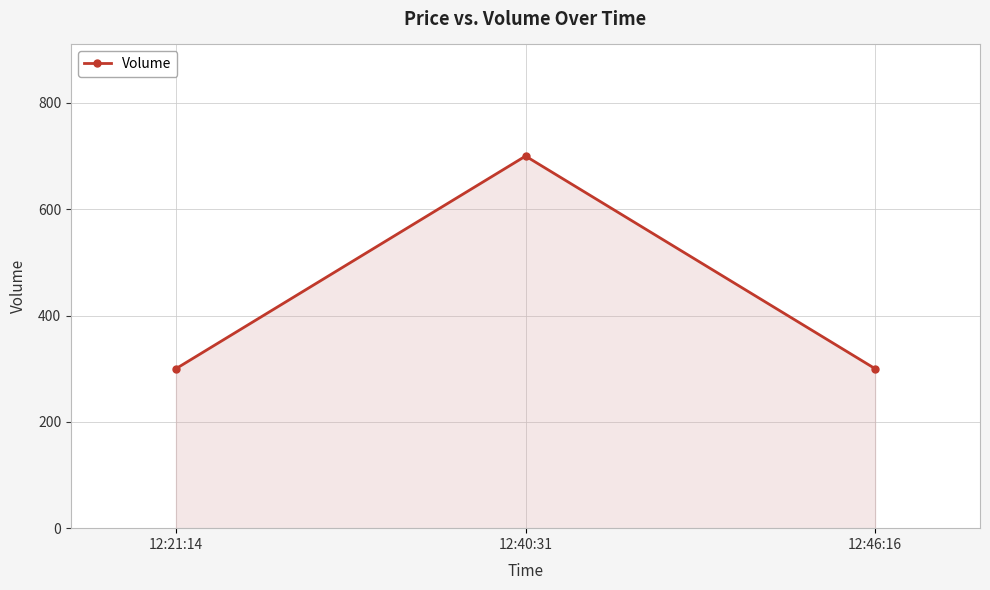

Count the number of values greater than 300.

1